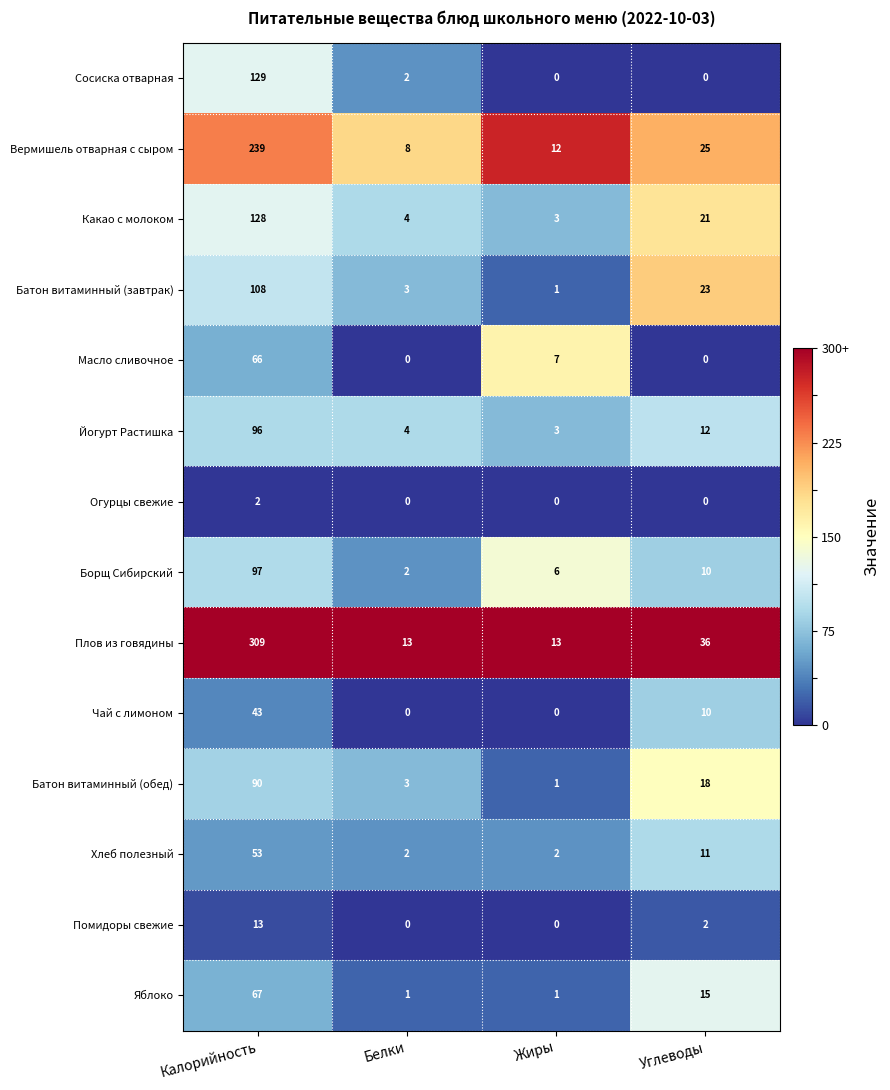

Which series has the largest total across all categories?

Плов из говядины